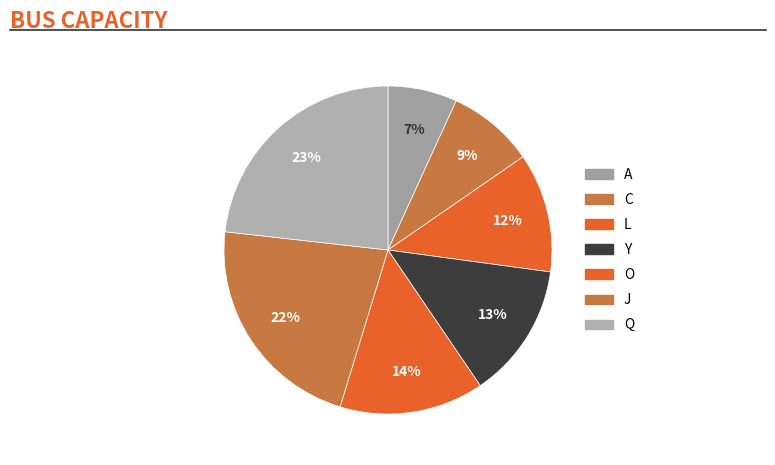

True or false: O accounts for 6% of the total.

False